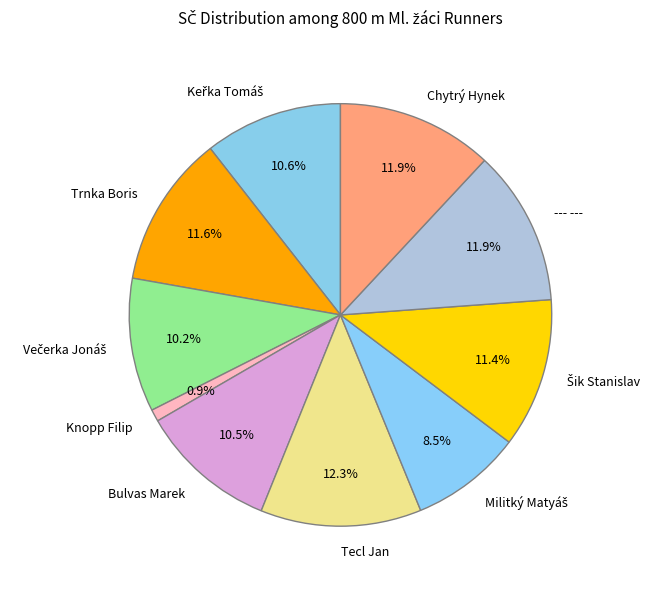

Does any single category account for the majority?

No